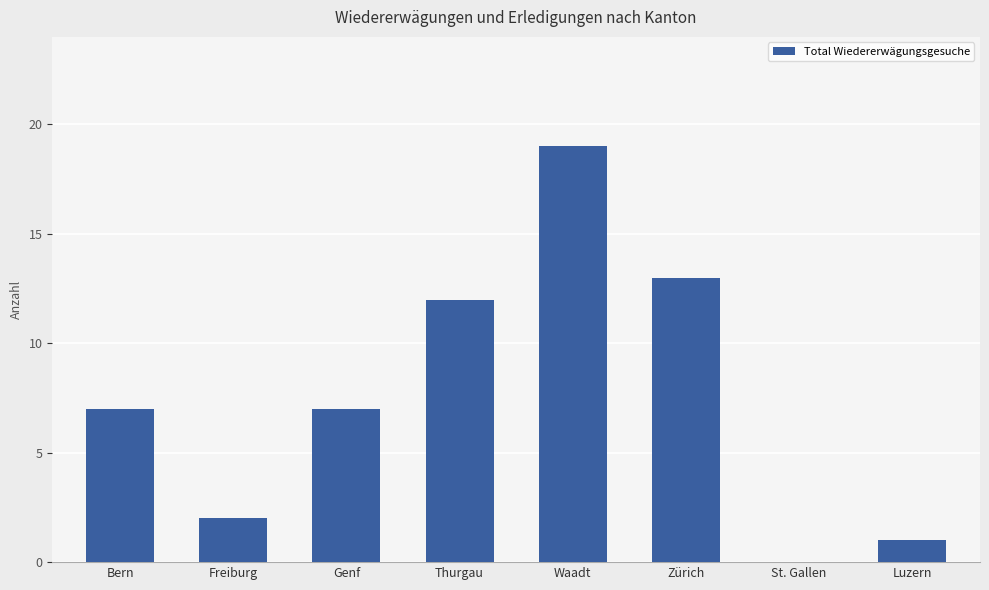

What is the sum of the values at Zürich and Freiburg?

15